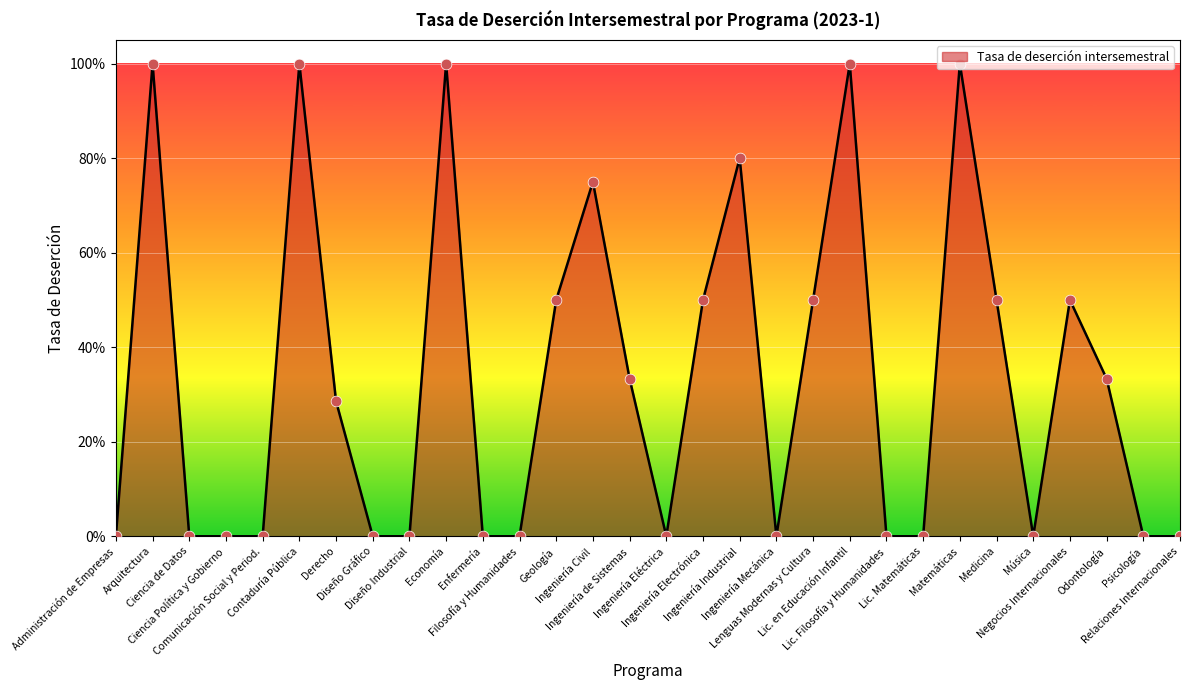

Which has a higher value, Ingeniería Electrónica or Negocios Internacionales?

Ingeniería Electrónica